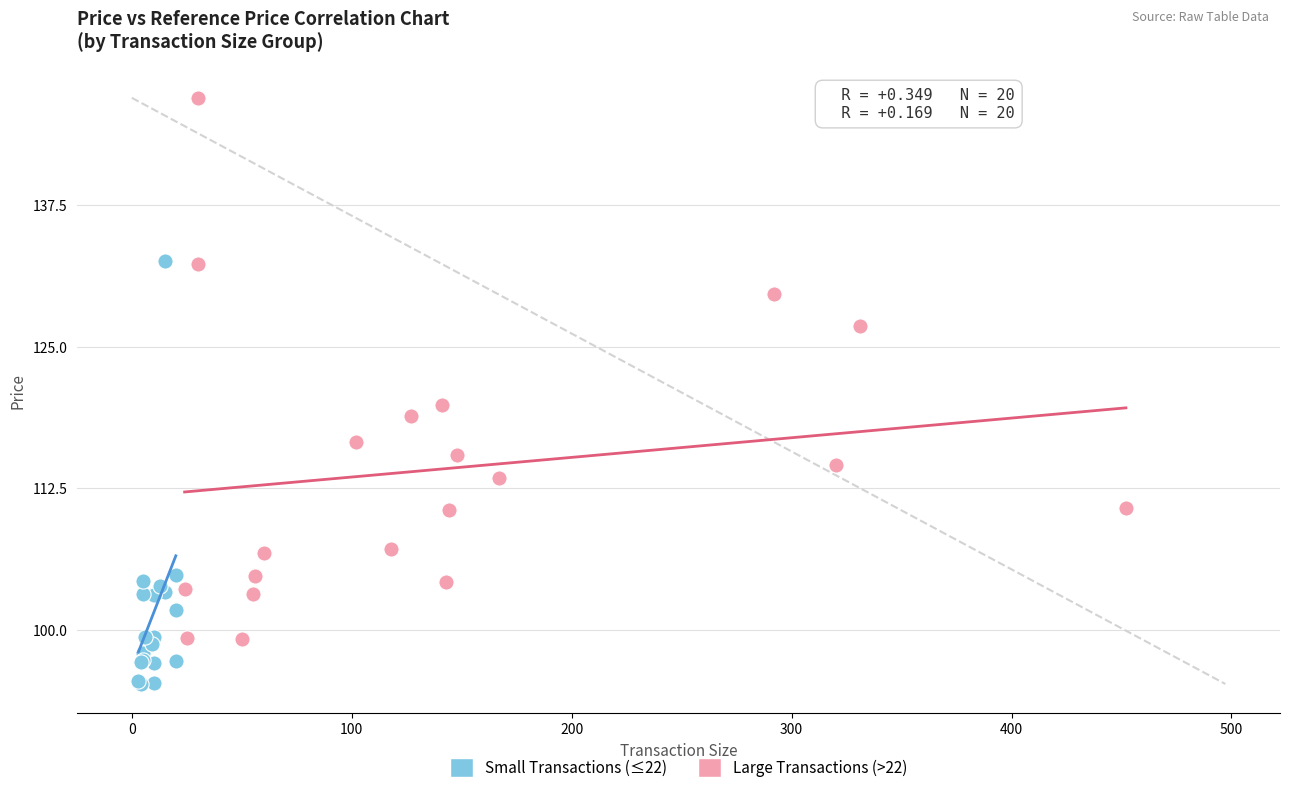

What are all the series names shown in the legend?

Small Transactions (≤22), Large Transactions (>22)